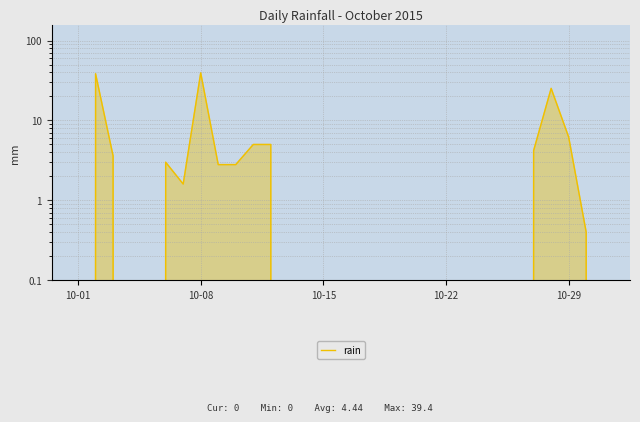

At which category does the data reach its first local valley?

6